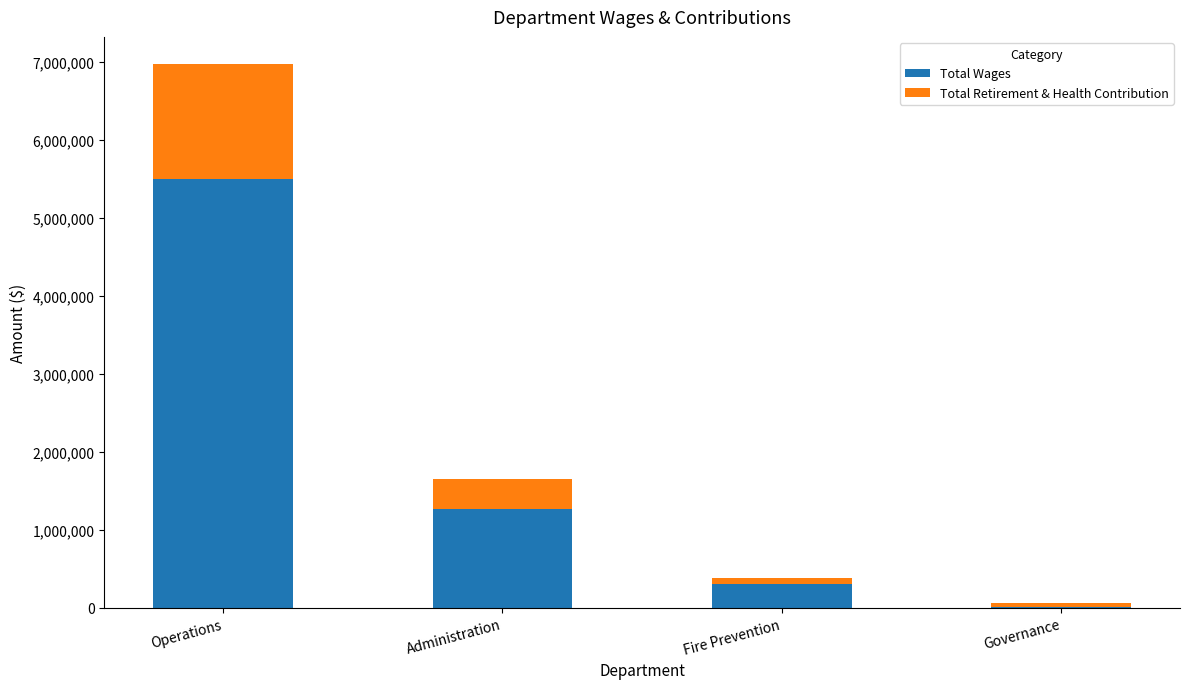

At which category is the sum across all series the highest?

Operations